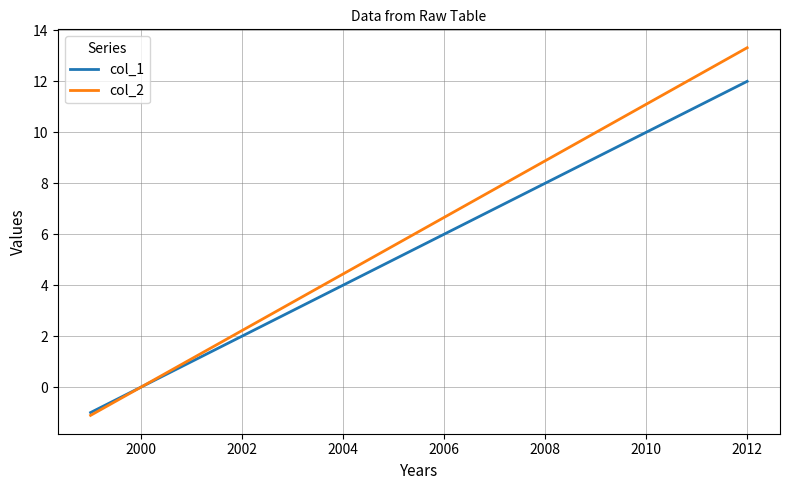

What is the minimum value for col_1?

-1.0